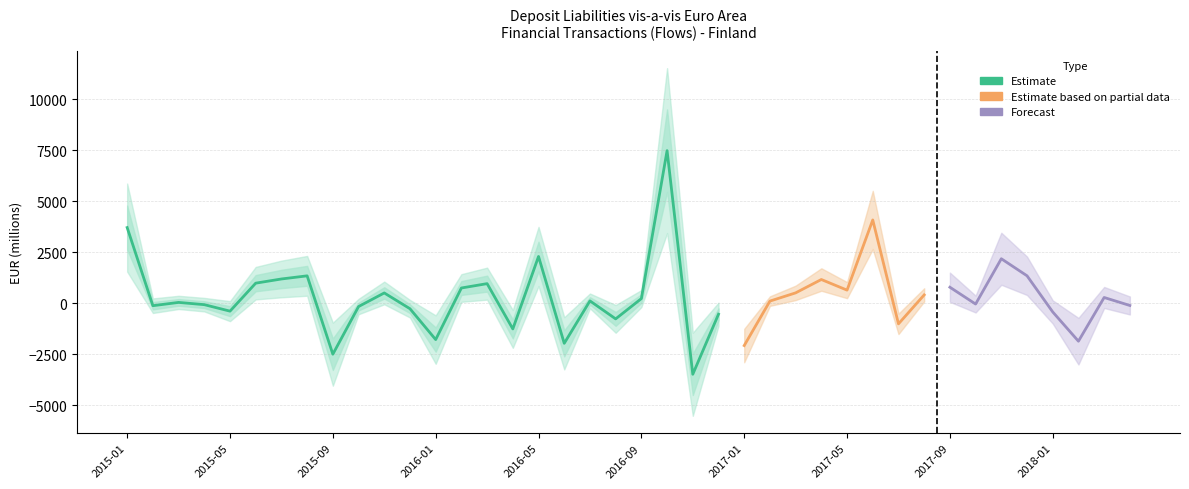

How many points are higher than both their immediate neighbors (excluding endpoints)?

13